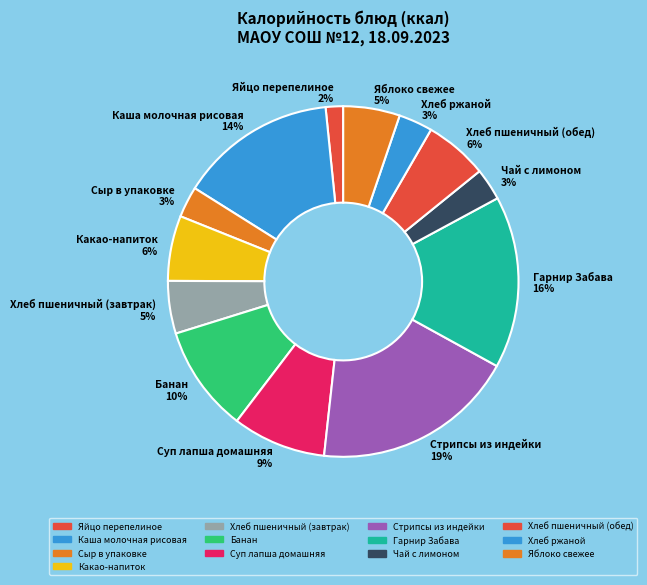

How many segments does this pie chart have?

13